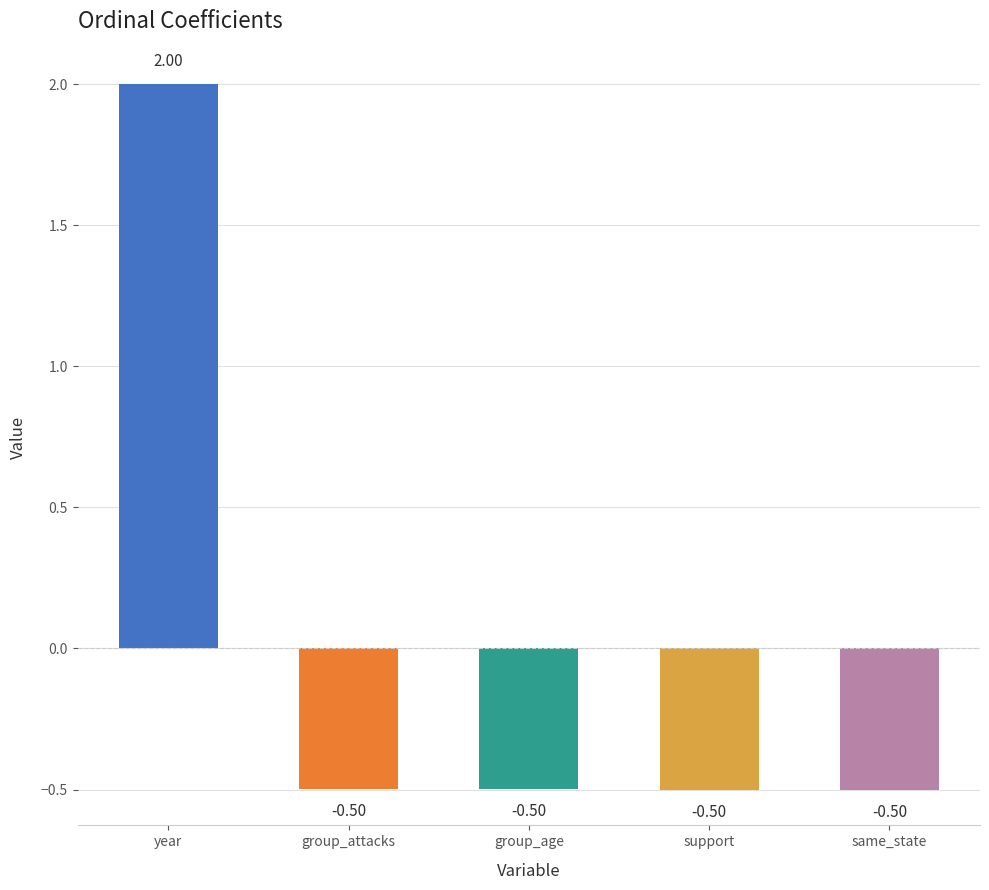

Between year and same_state, which is larger?

year